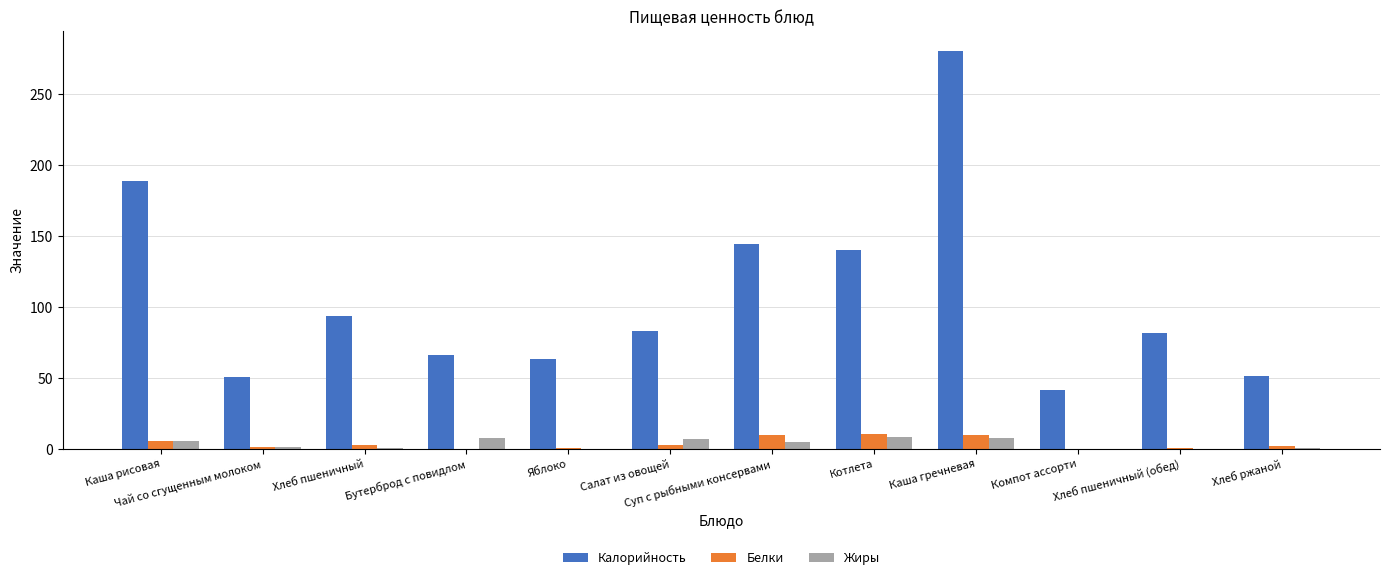

The value of Калорийность at Каша гречневая is 280.4. True or false?

True